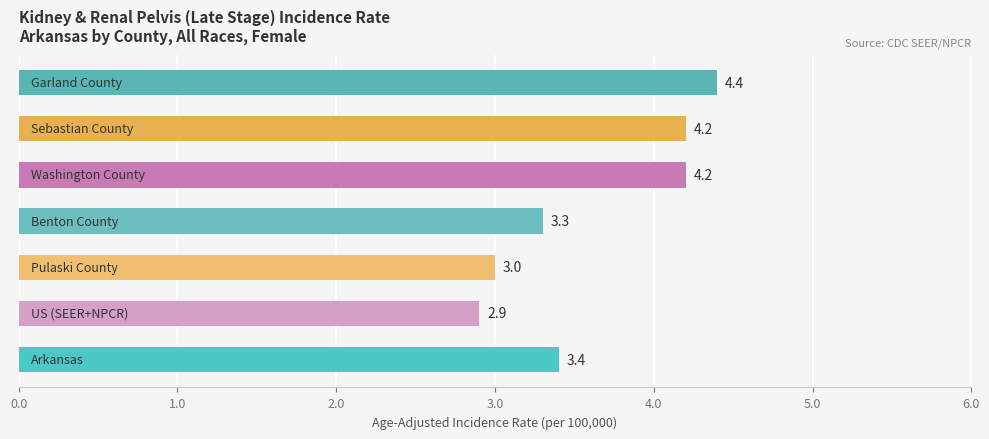

What is the minimum value shown in the chart?

2.9